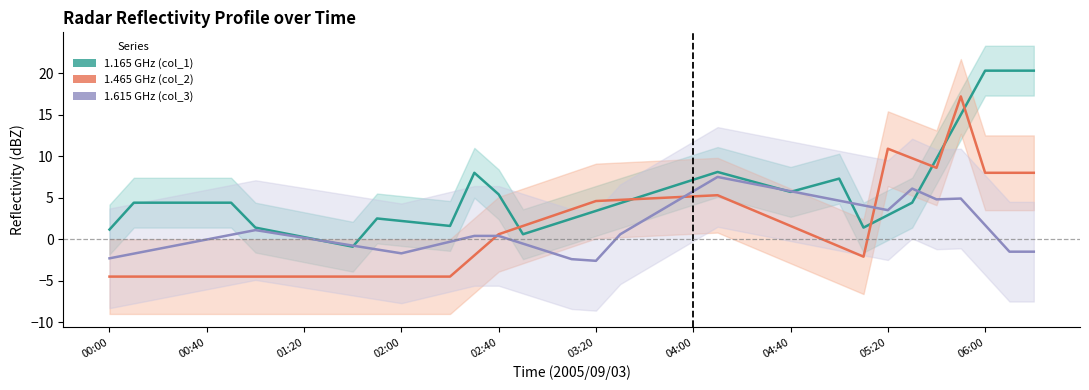

True or false: 1.615 GHz (col_3) has a value of 7.2 at 29.

False